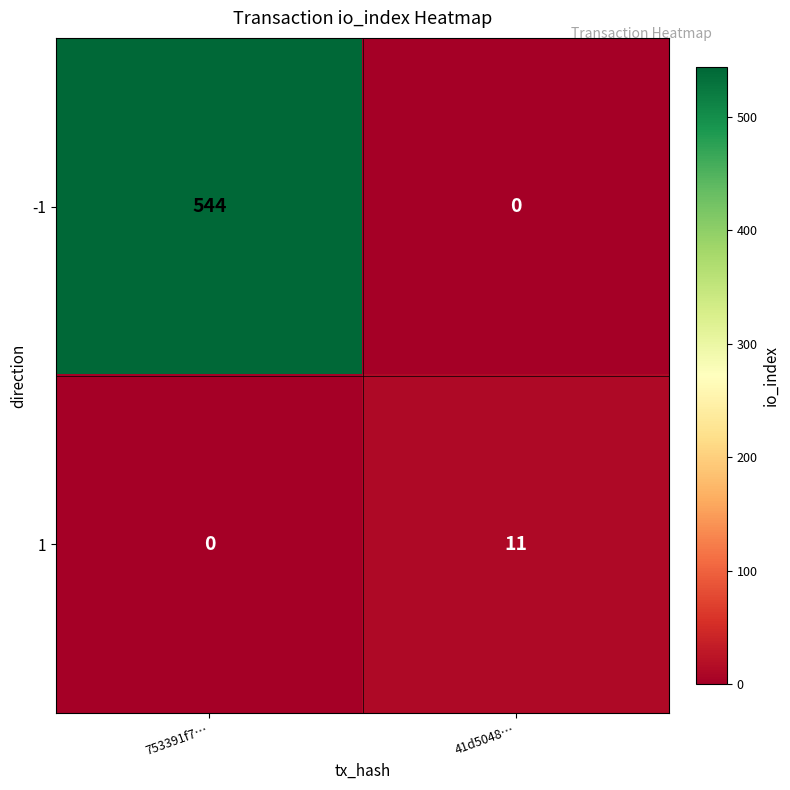

Count the number of categories in the chart.

2